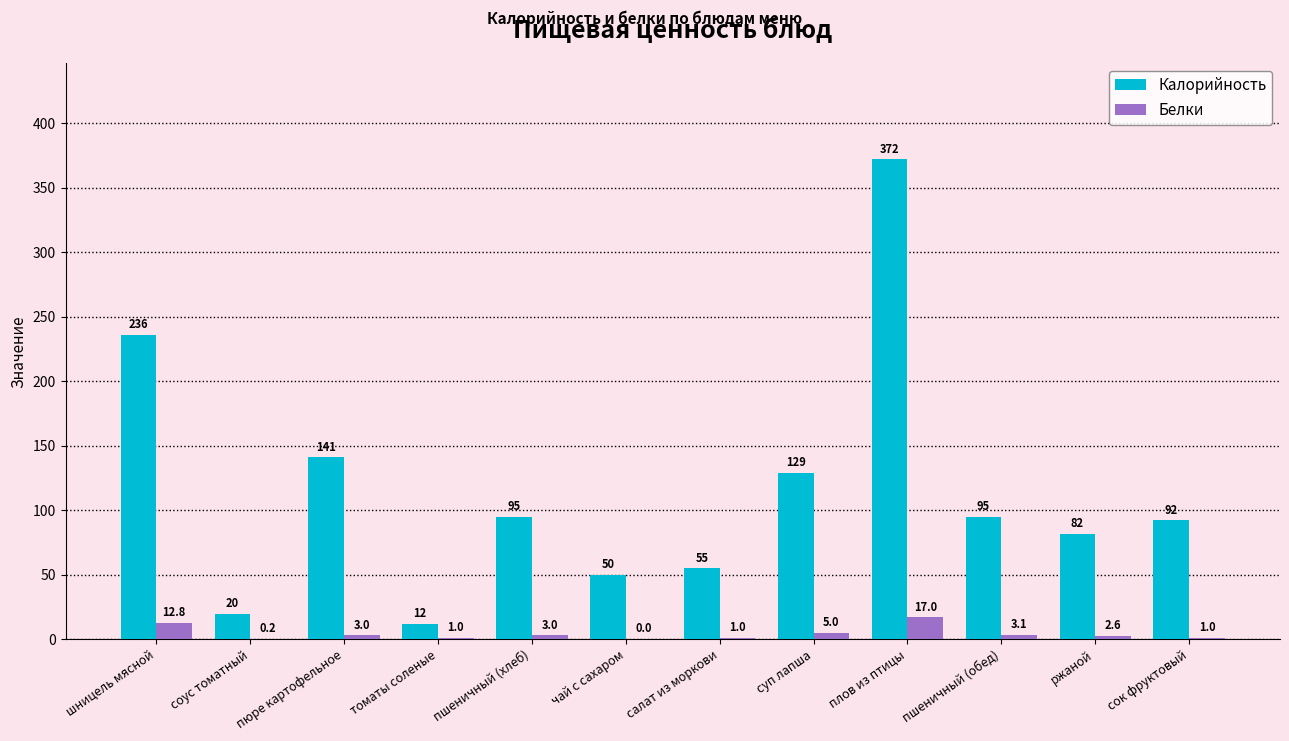

Which series has the largest total across all categories?

Калорийность